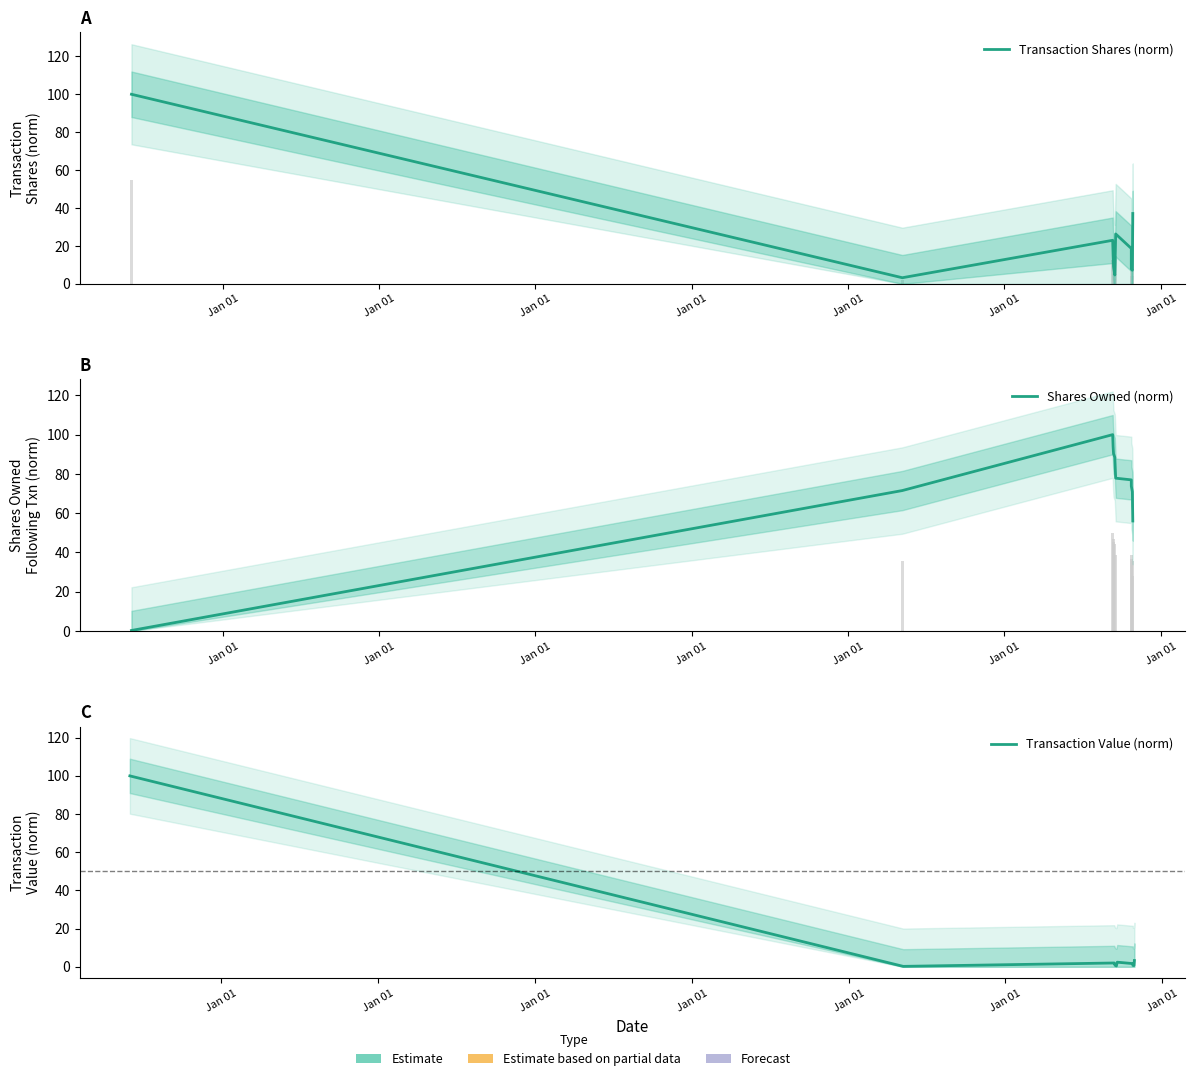

Which series has the largest range (max minus min)?

Transaction Value (norm)